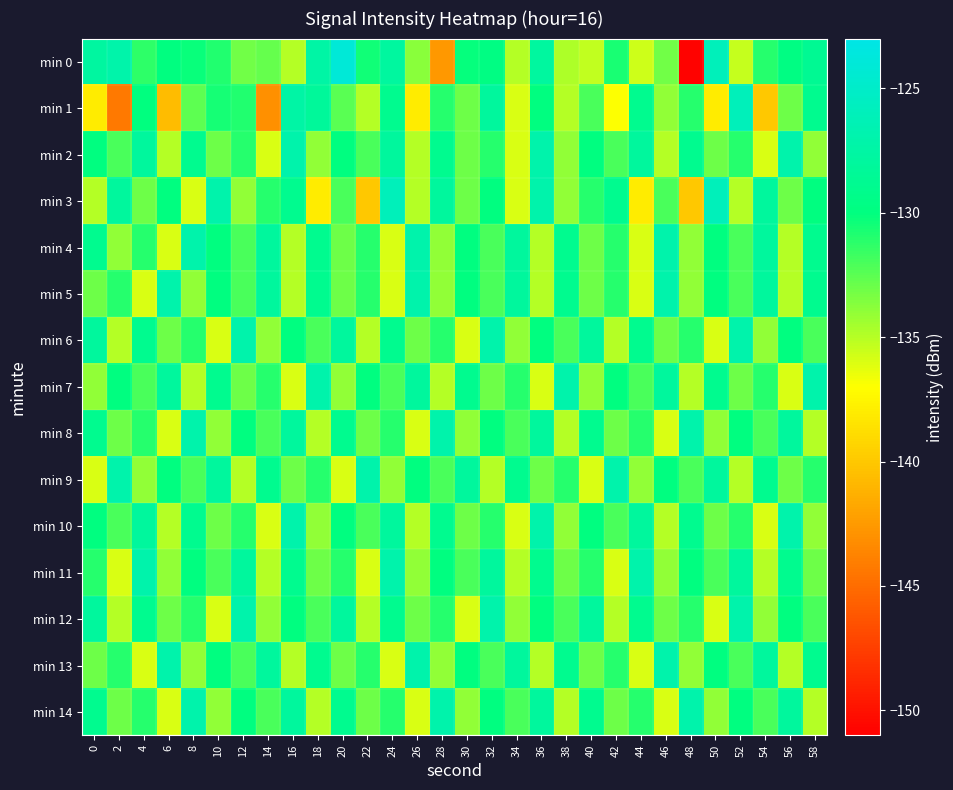

Reading left to right, list all the values displayed in this chart.

min 0: 0=-127.8	2=-127.1	4=-131.3	6=-130.0	8=-130.3	10=-130.9	12=-133.1	14=-132.8	16=-135.0	18=-127.4	20=-124.0	22=-130.5	24=-127.9	26=-133.8	28=-142.6	30=-130.2	32=-129.8	34=-135.0	36=-127.8	38=-134.8	40=-135.3	42=-130.7	44=-135.7	46=-133.1	48=-150.9	50=-126.0	52=-135.4	54=-131.0	56=-129.7	58=-128.7
min 1: 0=-138.1	2=-144.3	4=-130.1	6=-140.7	8=-132.5	10=-130.6	12=-130.9	14=-143.0	16=-127.4	18=-128.2	20=-132.5	22=-135.0	24=-129.0	26=-138.0	28=-131.0	30=-133.0	32=-128.0	34=-136.0	36=-130.0	38=-135.0	40=-132.0	42=-137.0	44=-129.0	46=-134.0	48=-131.0	50=-138.0	52=-126.0	54=-140.0	56=-133.0	58=-129.0
min 2: 0=-130.0	2=-132.0	4=-128.0	6=-135.0	8=-129.0	10=-133.0	12=-131.0	14=-136.0	16=-127.0	18=-134.0	20=-130.0	22=-132.0	24=-128.0	26=-135.0	28=-129.0	30=-133.0	32=-131.0	34=-136.0	36=-127.0	38=-134.0	40=-130.0	42=-132.0	44=-128.0	46=-135.0	48=-129.0	50=-133.0	52=-131.0	54=-136.0	56=-127.0	58=-134.0
min 3: 0=-135.0	2=-128.0	4=-133.0	6=-130.0	8=-136.0	10=-127.0	12=-134.0	14=-131.0	16=-129.0	18=-138.0	20=-132.0	22=-140.0	24=-126.0	26=-135.0	28=-128.0	30=-133.0	32=-130.0	34=-136.0	36=-127.0	38=-134.0	40=-131.0	42=-129.0	44=-138.0	46=-132.0	48=-140.0	50=-126.0	52=-135.0	54=-128.0	56=-133.0	58=-130.0
min 4: 0=-129.0	2=-134.0	4=-131.0	6=-136.0	8=-127.0	10=-130.0	12=-132.0	14=-128.0	16=-135.0	18=-129.0	20=-133.0	22=-131.0	24=-136.0	26=-127.0	28=-134.0	30=-130.0	32=-132.0	34=-128.0	36=-135.0	38=-129.0	40=-133.0	42=-131.0	44=-136.0	46=-127.0	48=-134.0	50=-130.0	52=-132.0	54=-128.0	56=-135.0	58=-129.0
min 5: 0=-133.0	2=-131.0	4=-136.0	6=-127.0	8=-134.0	10=-130.0	12=-132.0	14=-128.0	16=-135.0	18=-129.0	20=-133.0	22=-131.0	24=-136.0	26=-127.0	28=-134.0	30=-130.0	32=-132.0	34=-128.0	36=-135.0	38=-129.0	40=-133.0	42=-131.0	44=-136.0	46=-127.0	48=-134.0	50=-130.0	52=-132.0	54=-128.0	56=-135.0	58=-129.0
min 6: 0=-128.0	2=-135.0	4=-129.0	6=-133.0	8=-131.0	10=-136.0	12=-127.0	14=-134.0	16=-130.0	18=-132.0	20=-128.0	22=-135.0	24=-129.0	26=-133.0	28=-131.0	30=-136.0	32=-127.0	34=-134.0	36=-130.0	38=-132.0	40=-128.0	42=-135.0	44=-129.0	46=-133.0	48=-131.0	50=-136.0	52=-127.0	54=-134.0	56=-130.0	58=-132.0
min 7: 0=-134.0	2=-130.0	4=-132.0	6=-128.0	8=-135.0	10=-129.0	12=-133.0	14=-131.0	16=-136.0	18=-127.0	20=-134.0	22=-130.0	24=-132.0	26=-128.0	28=-135.0	30=-129.0	32=-133.0	34=-131.0	36=-136.0	38=-127.0	40=-134.0	42=-130.0	44=-132.0	46=-128.0	48=-135.0	50=-129.0	52=-133.0	54=-131.0	56=-136.0	58=-127.0
min 8: 0=-129.0	2=-133.0	4=-131.0	6=-136.0	8=-127.0	10=-134.0	12=-130.0	14=-132.0	16=-128.0	18=-135.0	20=-129.0	22=-133.0	24=-131.0	26=-136.0	28=-127.0	30=-134.0	32=-130.0	34=-132.0	36=-128.0	38=-135.0	40=-129.0	42=-133.0	44=-131.0	46=-136.0	48=-127.0	50=-134.0	52=-130.0	54=-132.0	56=-128.0	58=-135.0
min 9: 0=-136.0	2=-127.0	4=-134.0	6=-130.0	8=-132.0	10=-128.0	12=-135.0	14=-129.0	16=-133.0	18=-131.0	20=-136.0	22=-127.0	24=-134.0	26=-130.0	28=-132.0	30=-128.0	32=-135.0	34=-129.0	36=-133.0	38=-131.0	40=-136.0	42=-127.0	44=-134.0	46=-130.0	48=-132.0	50=-128.0	52=-135.0	54=-129.0	56=-133.0	58=-131.0
min 10: 0=-130.0	2=-132.0	4=-128.0	6=-135.0	8=-129.0	10=-133.0	12=-131.0	14=-136.0	16=-127.0	18=-134.0	20=-130.0	22=-132.0	24=-128.0	26=-135.0	28=-129.0	30=-133.0	32=-131.0	34=-136.0	36=-127.0	38=-134.0	40=-130.0	42=-132.0	44=-128.0	46=-135.0	48=-129.0	50=-133.0	52=-131.0	54=-136.0	56=-127.0	58=-134.0
min 11: 0=-131.0	2=-136.0	4=-127.0	6=-134.0	8=-130.0	10=-132.0	12=-128.0	14=-135.0	16=-129.0	18=-133.0	20=-131.0	22=-136.0	24=-127.0	26=-134.0	28=-130.0	30=-132.0	32=-128.0	34=-135.0	36=-129.0	38=-133.0	40=-131.0	42=-136.0	44=-127.0	46=-134.0	48=-130.0	50=-132.0	52=-128.0	54=-135.0	56=-129.0	58=-133.0
min 12: 0=-128.0	2=-135.0	4=-129.0	6=-133.0	8=-131.0	10=-136.0	12=-127.0	14=-134.0	16=-130.0	18=-132.0	20=-128.0	22=-135.0	24=-129.0	26=-133.0	28=-131.0	30=-136.0	32=-127.0	34=-134.0	36=-130.0	38=-132.0	40=-128.0	42=-135.0	44=-129.0	46=-133.0	48=-131.0	50=-136.0	52=-127.0	54=-134.0	56=-130.0	58=-132.0
min 13: 0=-133.0	2=-131.0	4=-136.0	6=-127.0	8=-134.0	10=-130.0	12=-132.0	14=-128.0	16=-135.0	18=-129.0	20=-133.0	22=-131.0	24=-136.0	26=-127.0	28=-134.0	30=-130.0	32=-132.0	34=-128.0	36=-135.0	38=-129.0	40=-133.0	42=-131.0	44=-136.0	46=-127.0	48=-134.0	50=-130.0	52=-132.0	54=-128.0	56=-135.0	58=-129.0
min 14: 0=-129.0	2=-133.0	4=-131.0	6=-136.0	8=-127.0	10=-134.0	12=-130.0	14=-132.0	16=-128.0	18=-135.0	20=-129.0	22=-133.0	24=-131.0	26=-136.0	28=-127.0	30=-134.0	32=-130.0	34=-132.0	36=-128.0	38=-135.0	40=-129.0	42=-133.0	44=-131.0	46=-136.0	48=-127.0	50=-134.0	52=-130.0	54=-132.0	56=-128.0	58=-135.0